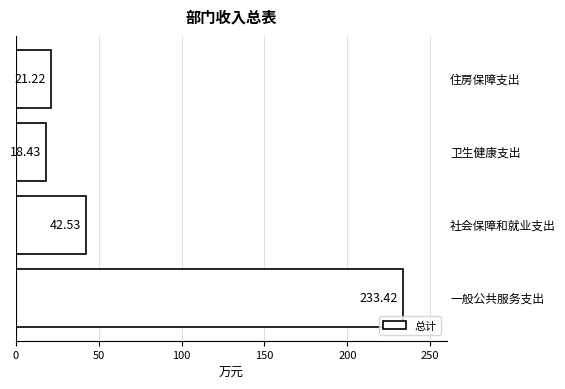

What is the difference between the second highest and second lowest values?

21.3